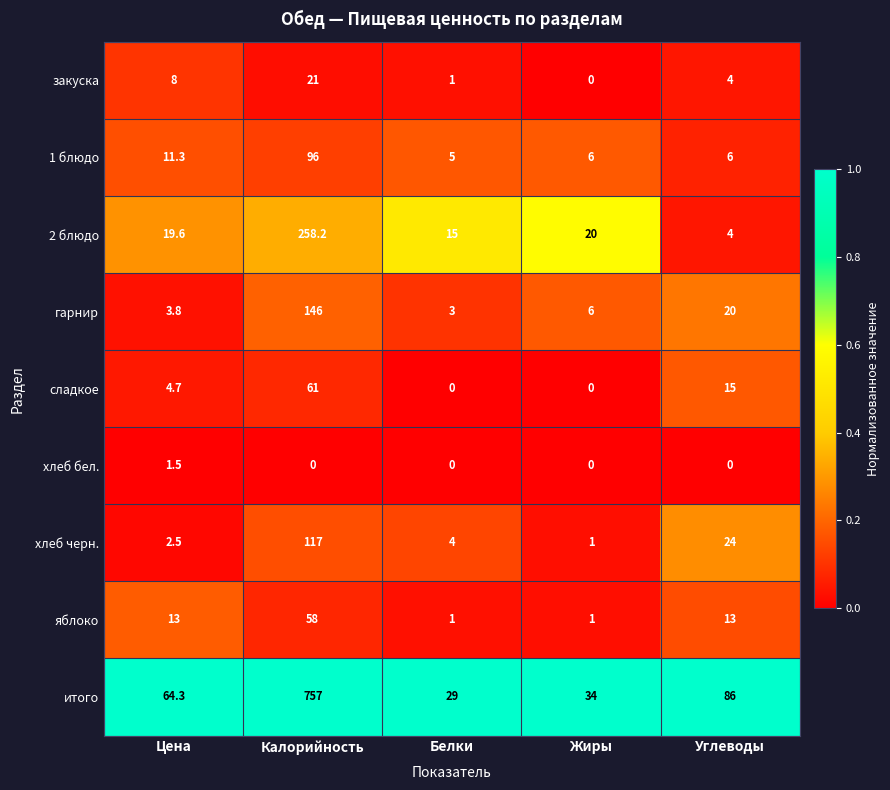

What is the highest value of the гарнир series?

146.0